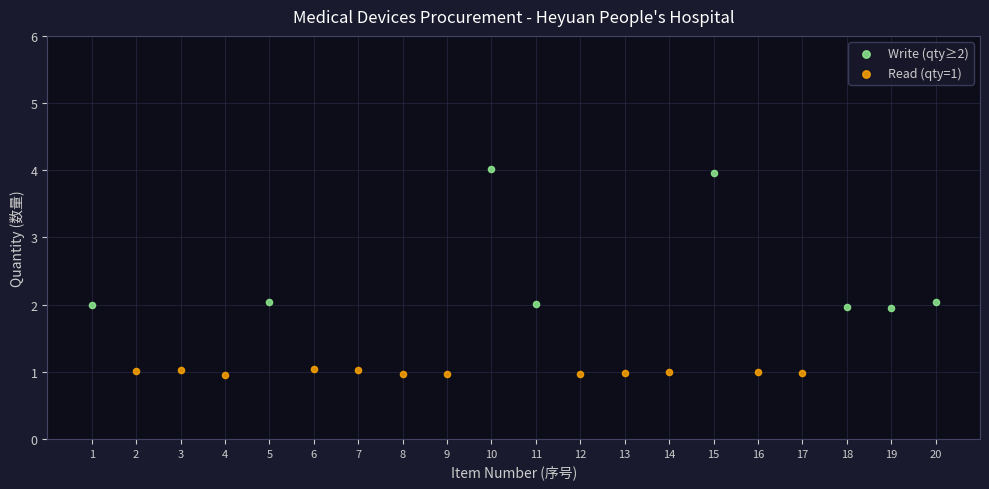

Which series reaches the minimum Y coordinate?

Read (qty=1)